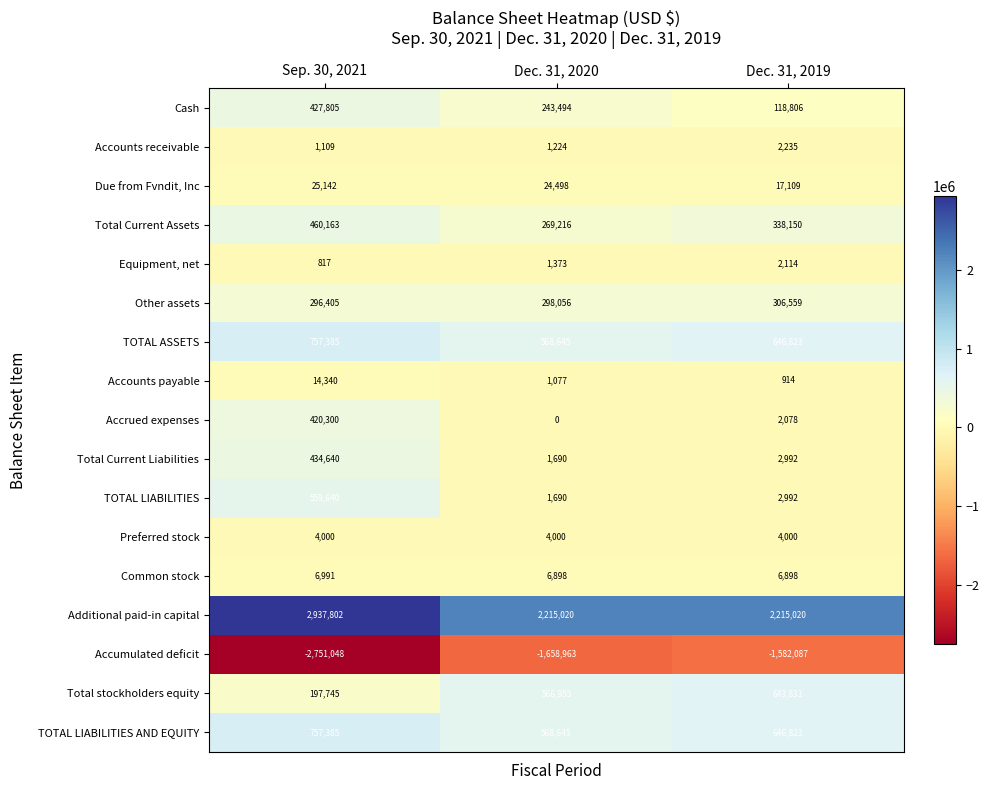

Where is Due from Fvndit, Inc nearest to the value 21125?

Dec. 31, 2020